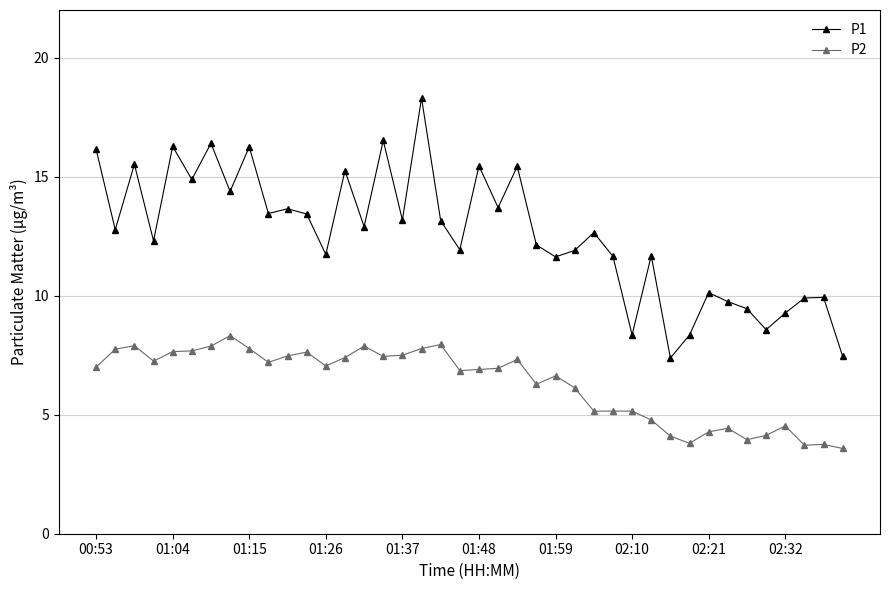

Which series has the largest range (max minus min)?

P1